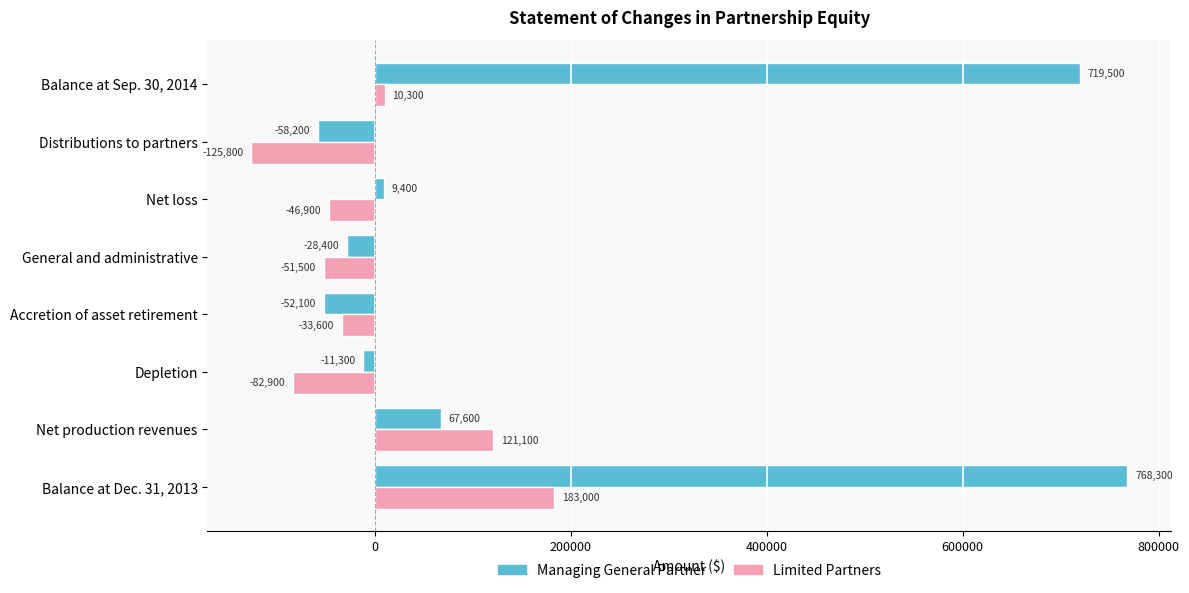

List the series in order of their peak value, highest first.

Managing General Partner, Limited Partners